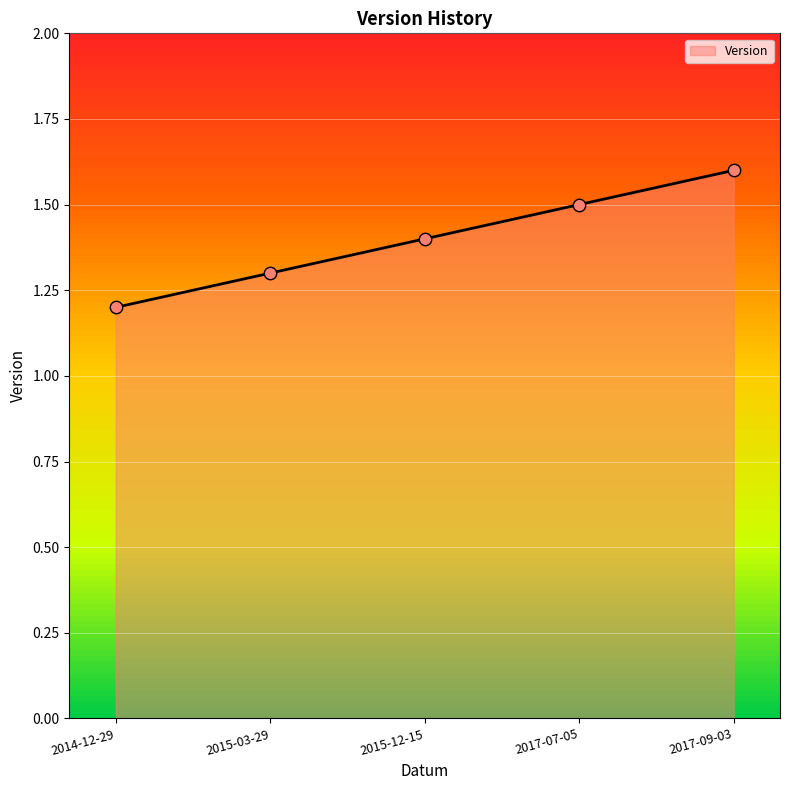

Between 2017-09-03 and 2015-12-15, which is larger?

2017-09-03